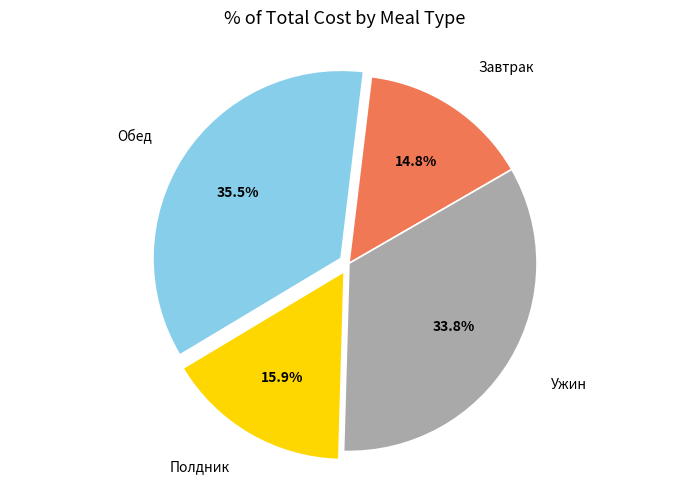

To the nearest percent, what is the difference between the largest and smallest slice percentages?

21%